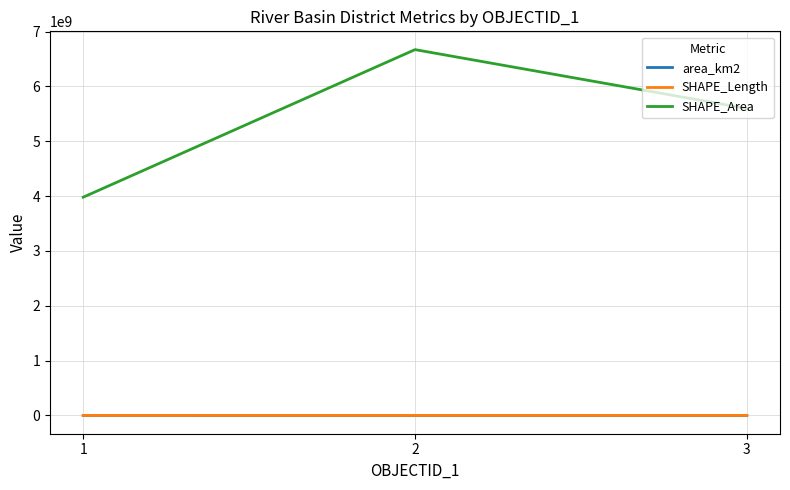

Rank the categories by SHAPE_Area value from highest to lowest.

2, 3, 1